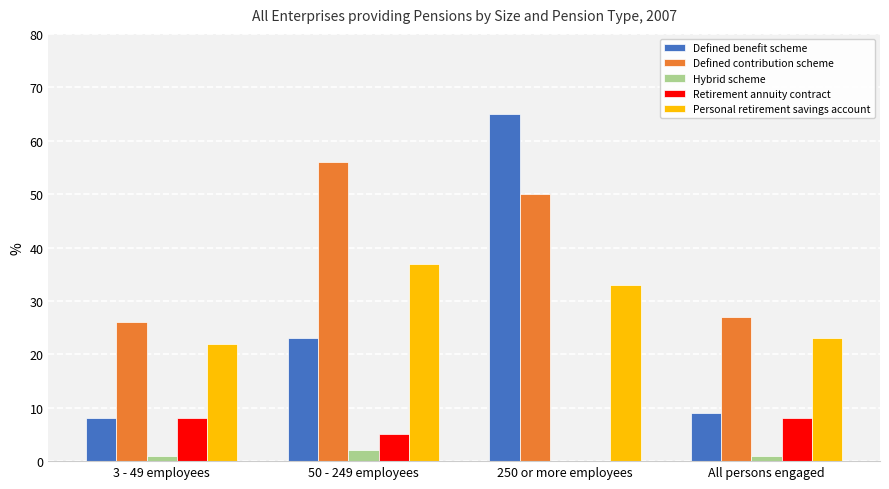

Read the Defined contribution scheme value at 50 - 249 employees, to the nearest 10.

60